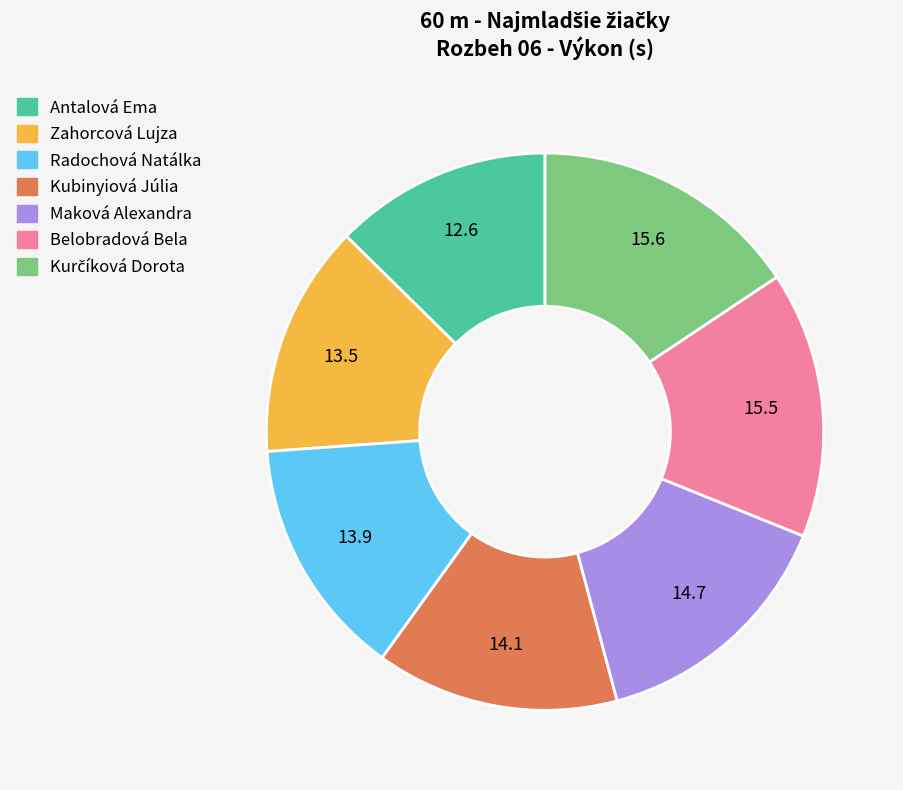

Which slice is the smallest?

Antalová Ema